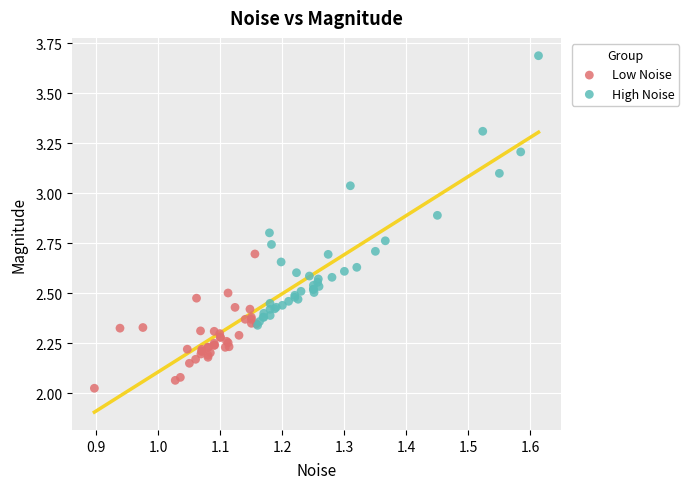

Which series has the widest spread of Y values?

High Noise